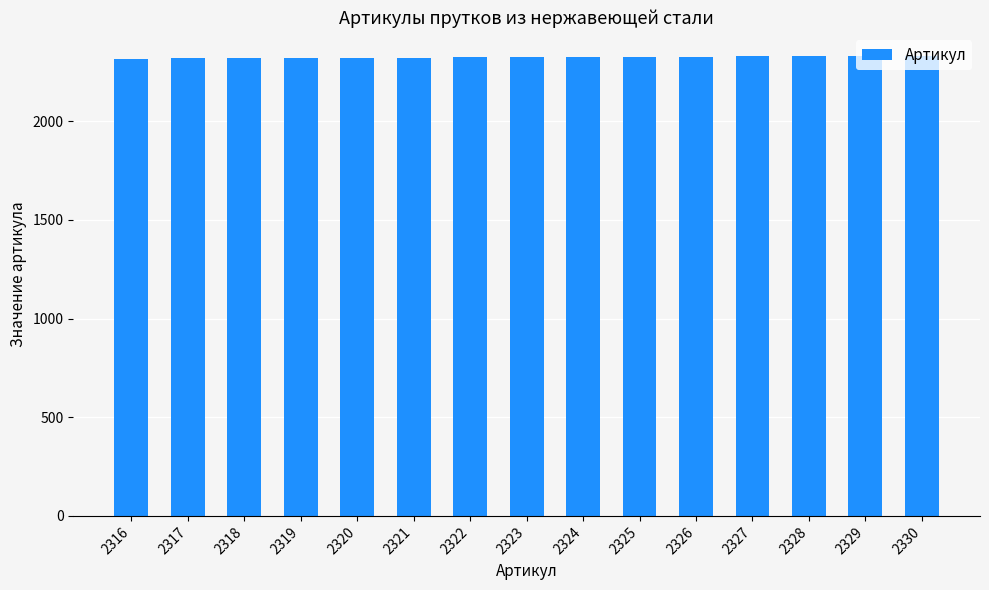

True or false: the data shows 2324 at 2324.

True